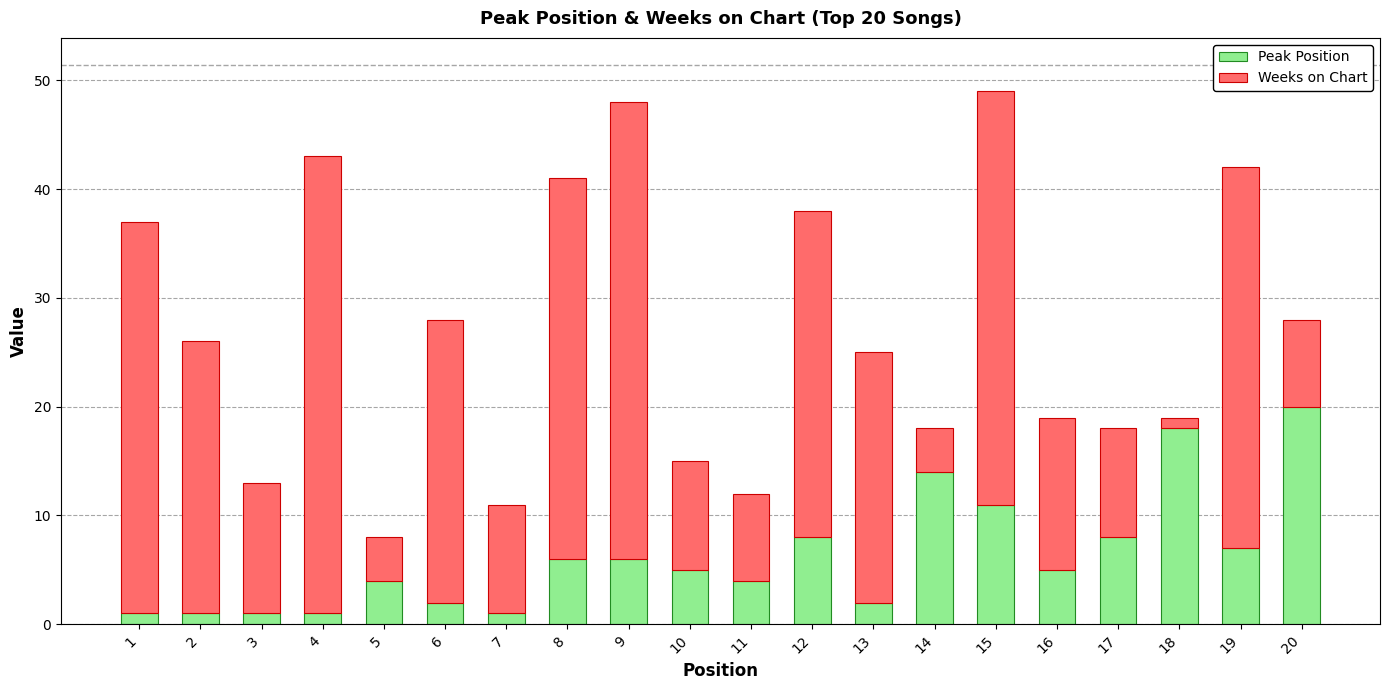

At which label does Peak Position reach its peak?

20